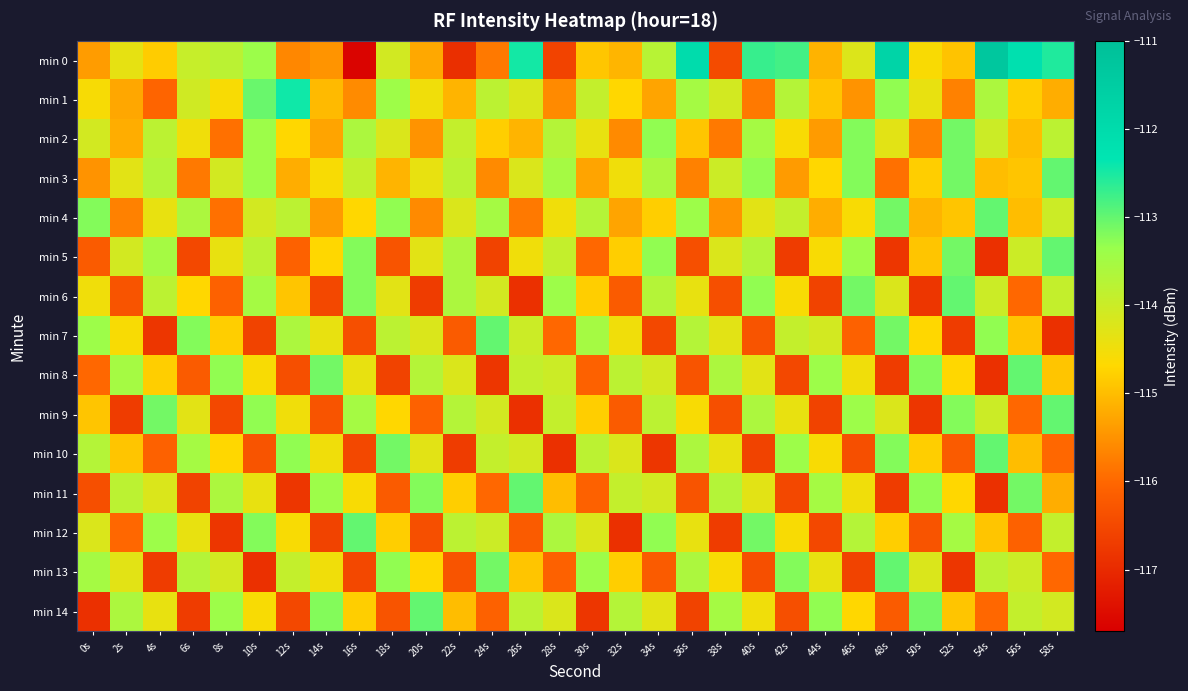

Reading left to right, what are all the values shown in this chart?

min 0: 0s=-115.4	2s=-114.4	4s=-114.8	6s=-113.9	8s=-113.8	10s=-113.4	12s=-115.6	14s=-115.5	16s=-117.6	18s=-114.1	20s=-115.2	22s=-116.9	24s=-115.8	26s=-112.5	28s=-116.6	30s=-114.9	32s=-115.1	34s=-113.7	36s=-112.0	38s=-116.5	40s=-112.7	42s=-112.8	44s=-115.1	46s=-114.2	48s=-111.8	50s=-114.6	52s=-114.9	54s=-111.3	56s=-112.2	58s=-112.6
min 1: 0s=-114.6	2s=-115.3	4s=-116.1	6s=-114.1	8s=-114.6	10s=-113.0	12s=-112.5	14s=-115.0	16s=-115.6	18s=-113.4	20s=-114.5	22s=-115.1	24s=-113.8	26s=-114.2	28s=-115.6	30s=-113.9	32s=-114.7	34s=-115.3	36s=-113.5	38s=-114.1	40s=-115.8	42s=-113.7	44s=-114.9	46s=-115.5	48s=-113.3	50s=-114.4	52s=-115.7	54s=-113.6	56s=-114.8	58s=-115.2
min 2: 0s=-114.1	2s=-115.2	4s=-113.8	6s=-114.5	8s=-115.9	10s=-113.4	12s=-114.7	14s=-115.3	16s=-113.6	18s=-114.2	20s=-115.5	22s=-113.9	24s=-114.8	26s=-115.1	28s=-113.7	30s=-114.4	32s=-115.6	34s=-113.3	36s=-114.9	38s=-115.8	40s=-113.5	42s=-114.6	44s=-115.4	46s=-113.2	48s=-114.3	50s=-115.7	52s=-113.1	54s=-114.0	56s=-115.0	58s=-113.8
min 3: 0s=-115.5	2s=-114.3	4s=-113.7	6s=-115.8	8s=-114.1	10s=-113.4	12s=-115.2	14s=-114.6	16s=-113.9	18s=-115.1	20s=-114.4	22s=-113.8	24s=-115.6	26s=-114.2	28s=-113.5	30s=-115.3	32s=-114.5	34s=-113.6	36s=-115.7	38s=-114.0	40s=-113.3	42s=-115.4	44s=-114.7	46s=-113.2	48s=-115.9	50s=-114.8	52s=-113.1	54s=-115.0	56s=-114.9	58s=-113.0
min 4: 0s=-113.2	2s=-115.7	4s=-114.4	6s=-113.6	8s=-115.9	10s=-114.1	12s=-113.8	14s=-115.4	16s=-114.7	18s=-113.3	20s=-115.6	22s=-114.2	24s=-113.5	26s=-115.8	28s=-114.5	30s=-113.7	32s=-115.3	34s=-114.8	36s=-113.4	38s=-115.5	40s=-114.3	42s=-113.9	44s=-115.2	46s=-114.6	48s=-113.1	50s=-115.1	52s=-114.9	54s=-113.0	56s=-115.0	58s=-114.0
min 5: 0s=-116.2	2s=-114.1	4s=-113.5	6s=-116.5	8s=-114.4	10s=-113.8	12s=-116.1	14s=-114.7	16s=-113.2	18s=-116.3	20s=-114.3	22s=-113.6	24s=-116.6	26s=-114.5	28s=-113.9	30s=-116.0	32s=-114.8	34s=-113.3	36s=-116.4	38s=-114.2	40s=-113.7	42s=-116.7	44s=-114.6	46s=-113.4	48s=-116.8	50s=-114.9	52s=-113.1	54s=-116.9	56s=-114.0	58s=-113.0
min 6: 0s=-114.5	2s=-116.3	4s=-113.8	6s=-114.7	8s=-116.1	10s=-113.5	12s=-114.9	14s=-116.5	16s=-113.2	18s=-114.3	20s=-116.7	22s=-113.6	24s=-114.1	26s=-116.9	28s=-113.4	30s=-114.8	32s=-116.2	34s=-113.7	36s=-114.4	38s=-116.4	40s=-113.3	42s=-114.6	44s=-116.6	46s=-113.1	48s=-114.2	50s=-116.8	52s=-113.0	54s=-114.0	56s=-116.0	58s=-113.9
min 7: 0s=-113.4	2s=-114.6	4s=-116.8	6s=-113.2	8s=-114.8	10s=-116.6	12s=-113.6	14s=-114.4	16s=-116.4	18s=-113.8	20s=-114.2	22s=-116.2	24s=-113.0	26s=-114.0	28s=-116.0	30s=-113.5	32s=-114.5	34s=-116.5	36s=-113.7	38s=-114.3	40s=-116.3	42s=-113.9	44s=-114.1	46s=-116.1	48s=-113.1	50s=-114.7	52s=-116.7	54s=-113.3	56s=-114.9	58s=-116.9
min 8: 0s=-116.0	2s=-113.5	4s=-114.8	6s=-116.2	8s=-113.3	10s=-114.6	12s=-116.4	14s=-113.1	16s=-114.4	18s=-116.6	20s=-113.7	22s=-114.2	24s=-116.8	26s=-113.9	28s=-114.0	30s=-116.1	32s=-113.8	34s=-114.1	36s=-116.3	38s=-113.6	40s=-114.3	42s=-116.5	44s=-113.4	46s=-114.5	48s=-116.7	50s=-113.2	52s=-114.7	54s=-116.9	56s=-113.0	58s=-114.9
min 9: 0s=-114.9	2s=-116.7	4s=-113.1	6s=-114.3	8s=-116.5	10s=-113.3	12s=-114.5	14s=-116.3	16s=-113.5	18s=-114.7	20s=-116.1	22s=-113.7	24s=-114.1	26s=-116.9	28s=-113.9	30s=-114.8	32s=-116.2	34s=-113.8	36s=-114.6	38s=-116.4	40s=-113.6	42s=-114.4	44s=-116.6	46s=-113.4	48s=-114.2	50s=-116.8	52s=-113.2	54s=-114.0	56s=-116.0	58s=-113.0
min 10: 0s=-113.7	2s=-114.9	4s=-116.1	6s=-113.5	8s=-114.7	10s=-116.3	12s=-113.3	14s=-114.5	16s=-116.5	18s=-113.1	20s=-114.3	22s=-116.7	24s=-113.9	26s=-114.1	28s=-116.9	30s=-113.8	32s=-114.2	34s=-116.8	36s=-113.6	38s=-114.4	40s=-116.6	42s=-113.4	44s=-114.6	46s=-116.4	48s=-113.2	50s=-114.8	52s=-116.2	54s=-113.0	56s=-115.0	58s=-116.0
min 11: 0s=-116.4	2s=-113.8	4s=-114.2	6s=-116.6	8s=-113.6	10s=-114.4	12s=-116.8	14s=-113.4	16s=-114.6	18s=-116.2	20s=-113.2	22s=-114.8	24s=-116.0	26s=-113.0	28s=-115.0	30s=-116.1	32s=-113.9	34s=-114.1	36s=-116.3	38s=-113.7	40s=-114.3	42s=-116.5	44s=-113.5	46s=-114.5	48s=-116.7	50s=-113.3	52s=-114.7	54s=-116.9	56s=-113.1	58s=-115.2
min 12: 0s=-114.2	2s=-116.0	4s=-113.4	6s=-114.4	8s=-116.8	10s=-113.2	12s=-114.6	14s=-116.6	16s=-113.0	18s=-114.8	20s=-116.4	22s=-113.8	24s=-114.0	26s=-116.2	28s=-113.6	30s=-114.2	32s=-116.9	34s=-113.3	36s=-114.4	38s=-116.7	40s=-113.1	42s=-114.6	44s=-116.5	46s=-113.7	48s=-114.8	50s=-116.3	52s=-113.5	54s=-114.9	56s=-116.1	58s=-113.9
min 13: 0s=-113.5	2s=-114.3	4s=-116.7	6s=-113.7	8s=-114.1	10s=-116.9	12s=-113.9	14s=-114.5	16s=-116.5	18s=-113.3	20s=-114.7	22s=-116.3	24s=-113.1	26s=-114.9	28s=-116.1	30s=-113.4	32s=-114.8	34s=-116.2	36s=-113.6	38s=-114.6	40s=-116.4	42s=-113.2	44s=-114.4	46s=-116.6	48s=-113.0	50s=-114.2	52s=-116.8	54s=-113.8	56s=-114.0	58s=-116.0
min 14: 0s=-116.9	2s=-113.6	4s=-114.4	6s=-116.7	8s=-113.4	10s=-114.6	12s=-116.5	14s=-113.2	16s=-114.8	18s=-116.3	20s=-113.0	22s=-115.0	24s=-116.1	26s=-113.8	28s=-114.2	30s=-116.8	32s=-113.7	34s=-114.3	36s=-116.6	38s=-113.5	40s=-114.5	42s=-116.4	44s=-113.3	46s=-114.7	48s=-116.2	50s=-113.1	52s=-114.9	54s=-116.0	56s=-113.9	58s=-114.1